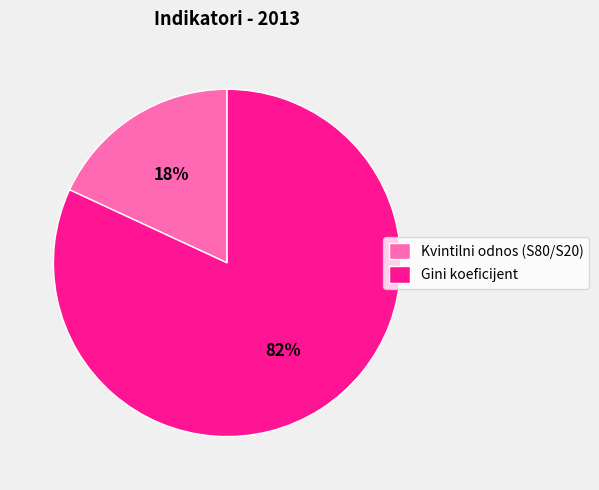

Count the number of slices in the pie.

2